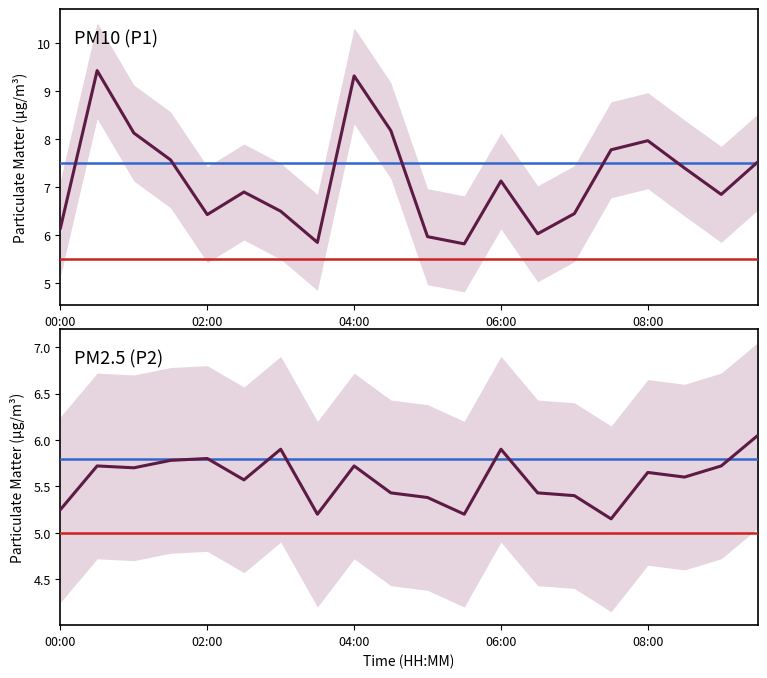

What position from the right is 07:30?

5